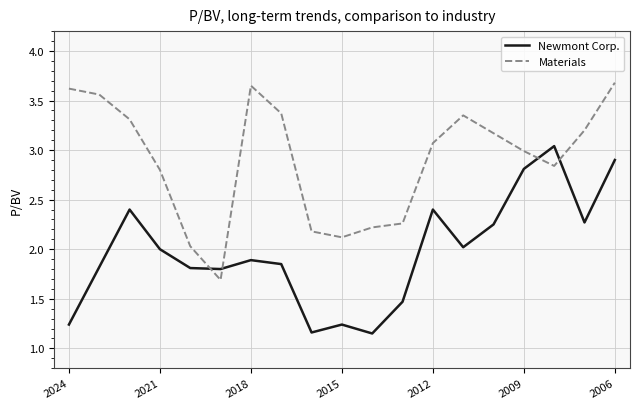

List the series in order of their overall mean, lowest first.

Newmont Corp., Materials